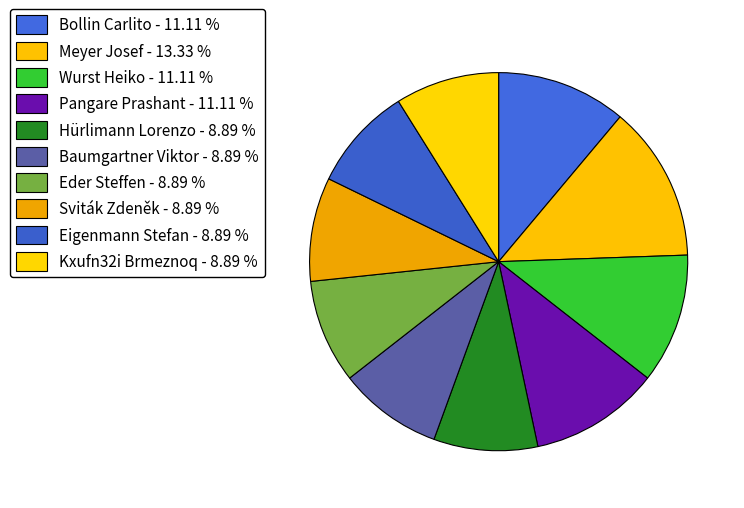

Which category has the biggest portion of the pie?

Meyer Josef